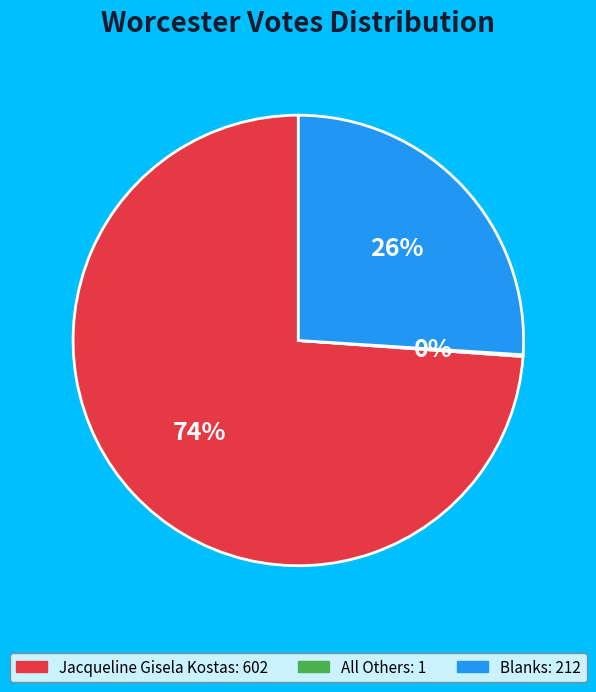

To the nearest percent, what is the difference between the Blanks and Jacqueline Gisela Kostas slice percentages?

48%